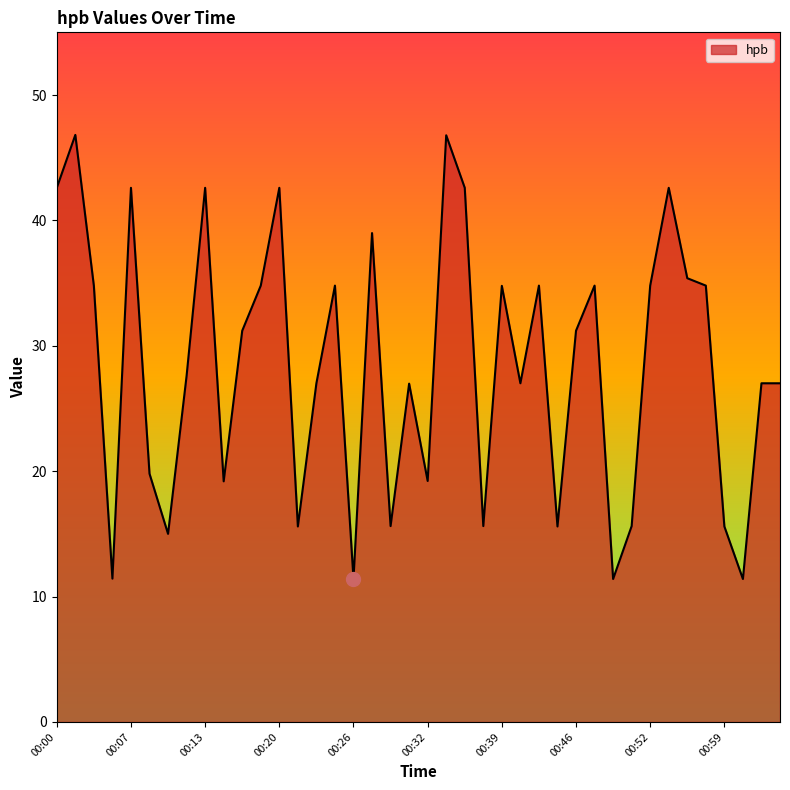

What is the smallest value displayed?

11.4